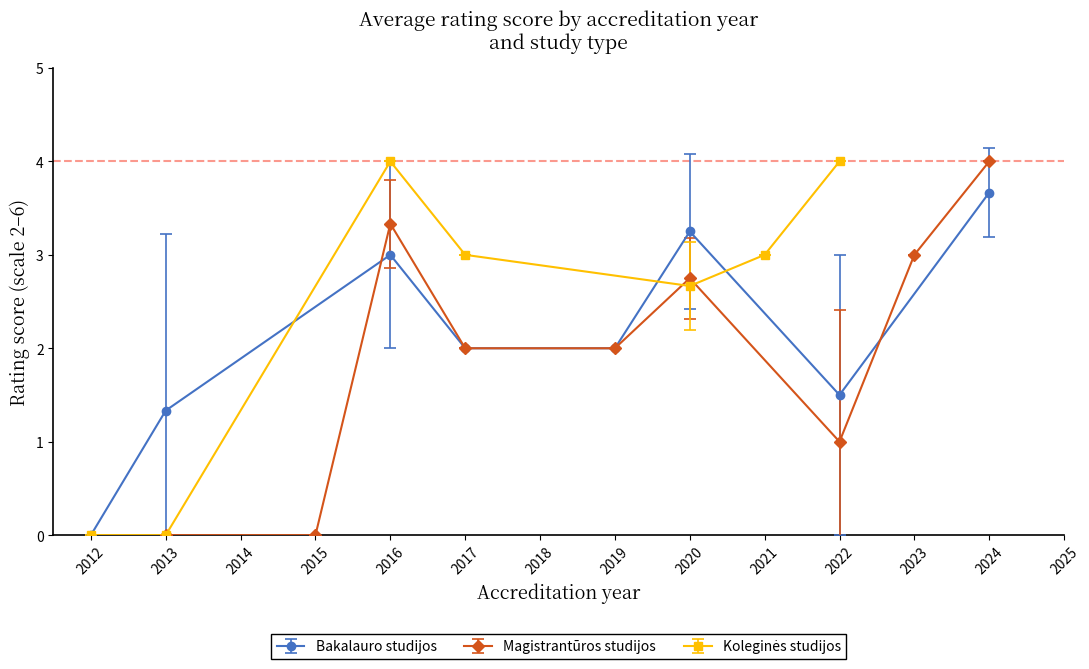

At which label is Bakalauro studijos closest to 1?

2013